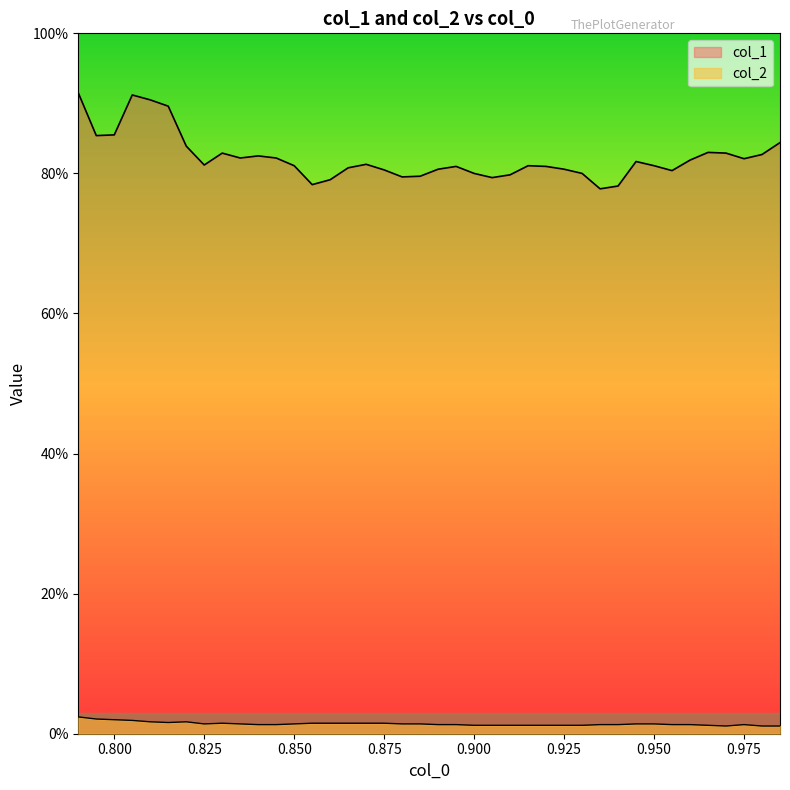

Does the chart display data point markers on the line(s)?

No